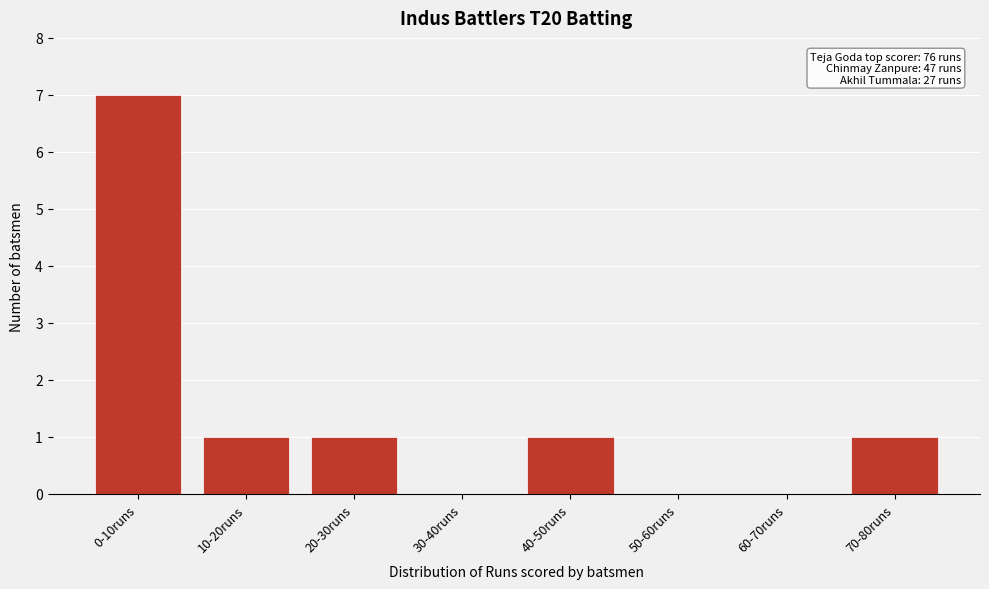

Reading left to right, list all the values displayed in this chart.

0-10runs=7	10-20runs=1	20-30runs=1	30-40runs=0	40-50runs=1	50-60runs=0	60-70runs=0	70-80runs=1